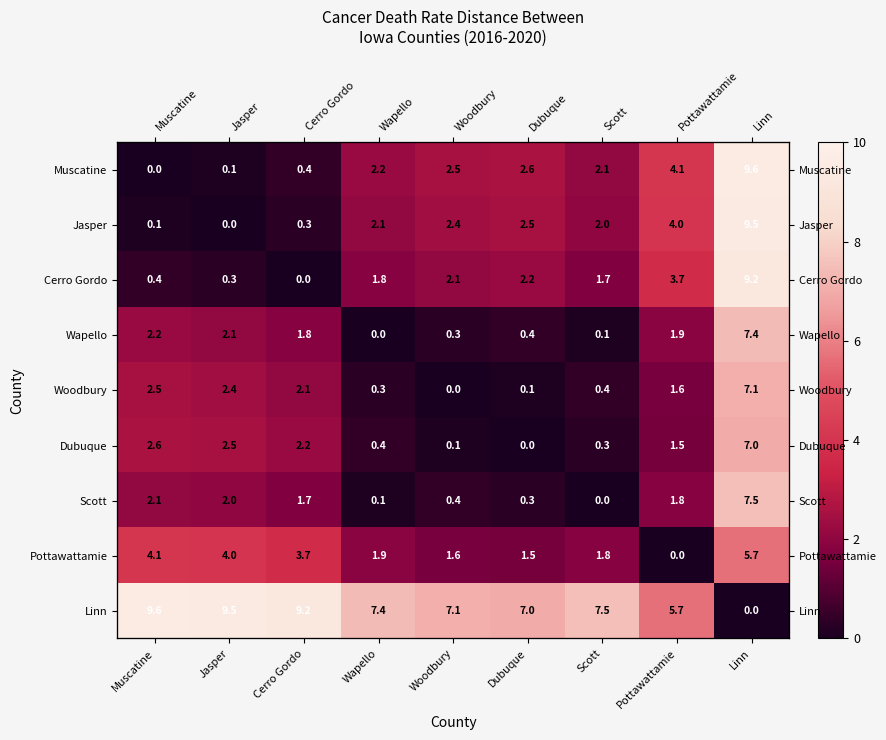

The value of Cerro Gordo at Dubuque is 0.8. True or false?

False